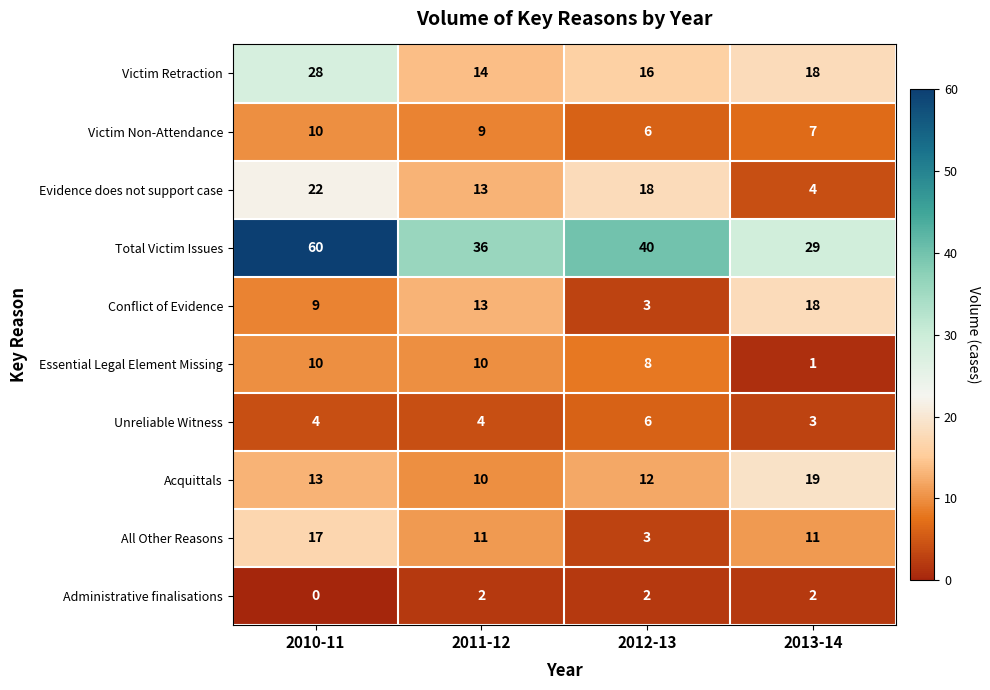

Is it true that Conflict of Evidence equals 13 at 2011-12?

True